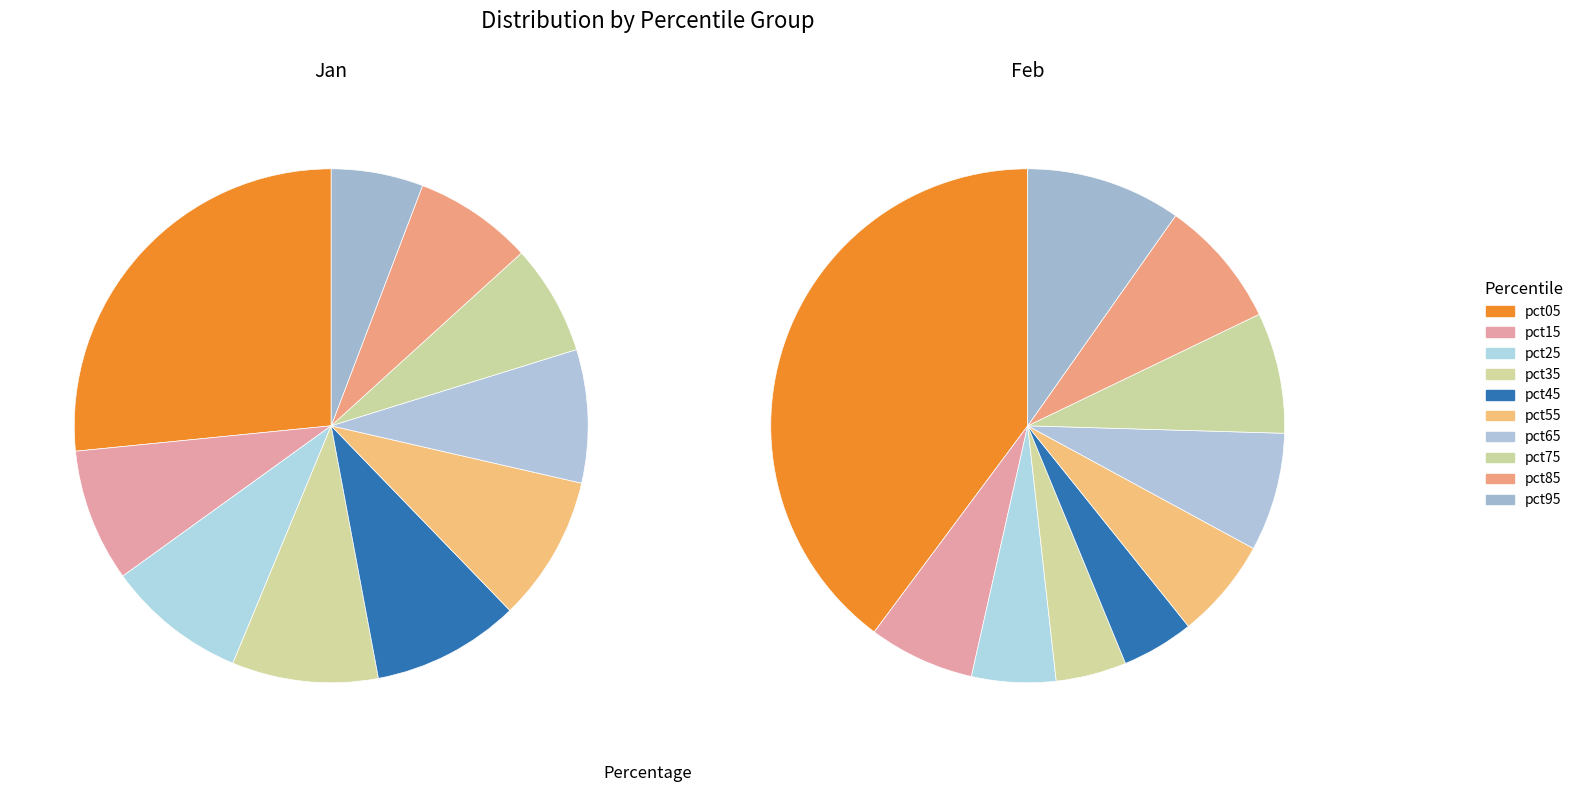

Count the number of slices in the pie.

10